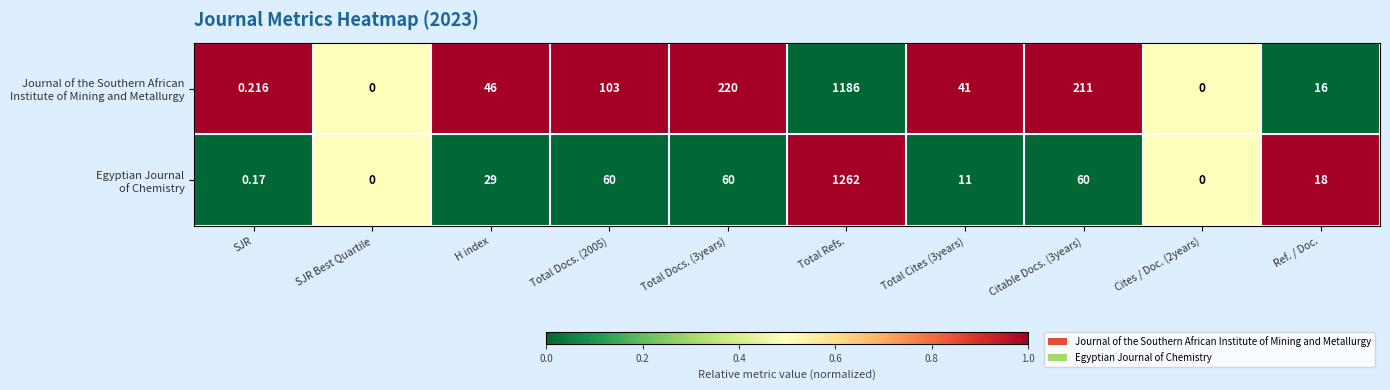

Count the number of data series in this chart.

2